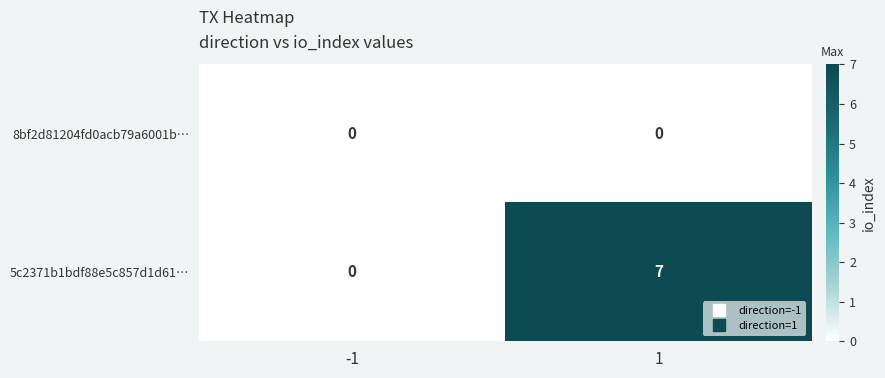

Reading left to right, what are all the values shown in this chart?

8bf2d81204fd0acb79a6001b…: 0	0
5c2371b1bdf88e5c857d1d61…: 0	7